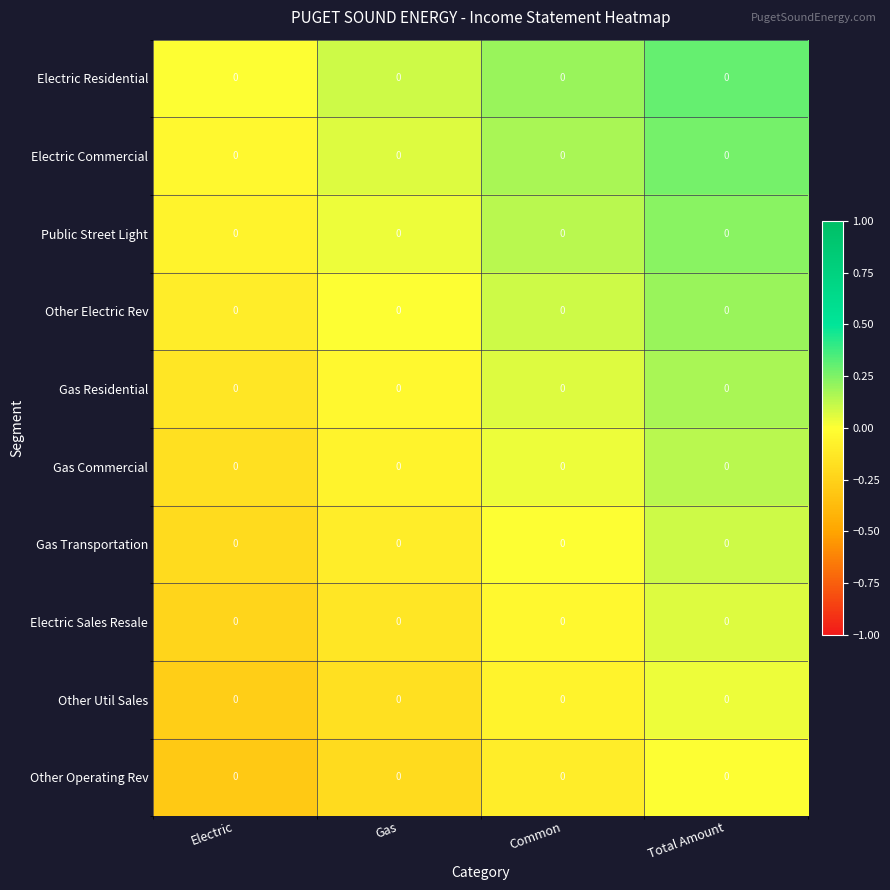

How many positive values does the Electric Residential series have?

3